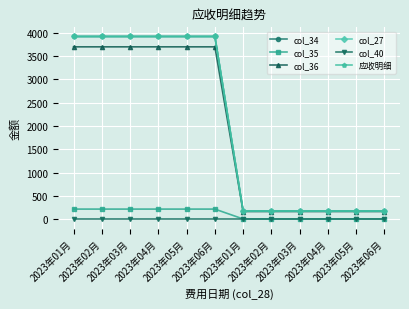

Is this an area chart (filled region under the line)?

No